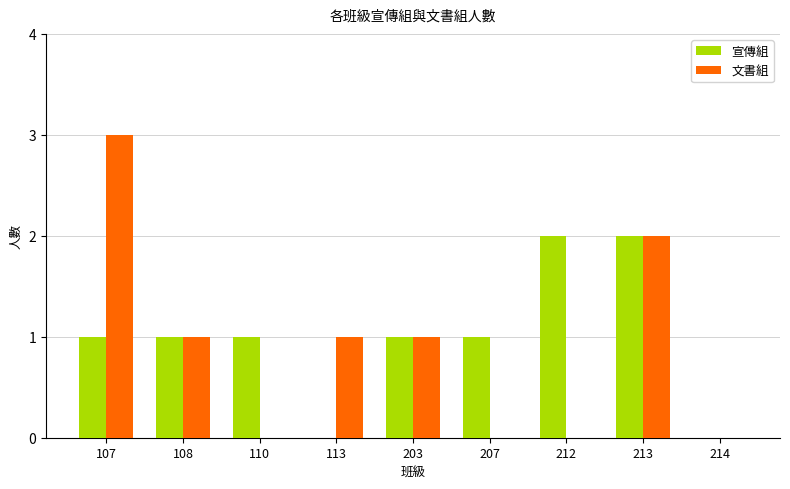

Is the value of 宣傳組 at 213 greater than the value of 文書組 at 207?

Yes